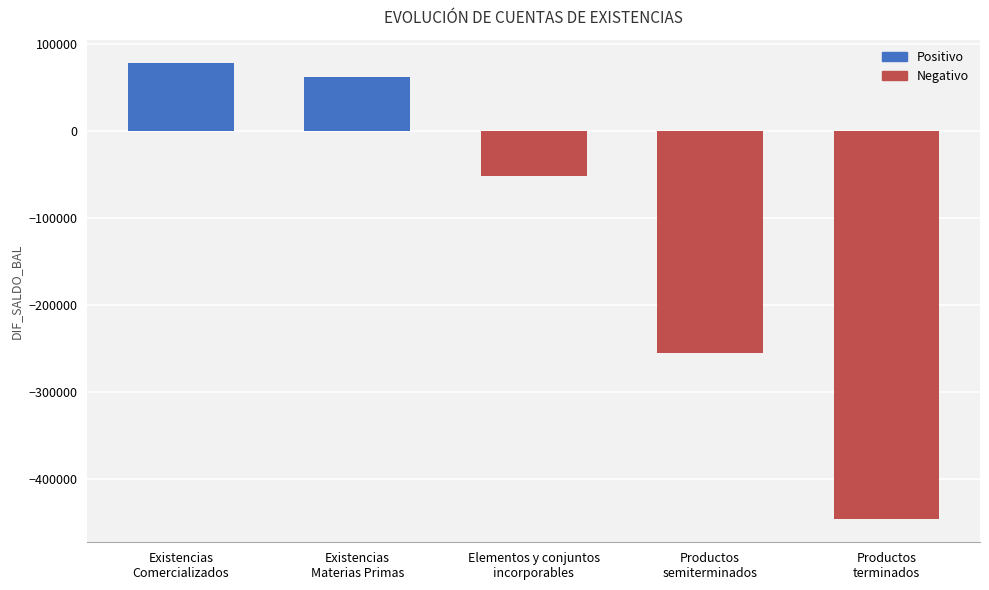

Reading left to right, what are all the values shown in this chart?

78481.0	61344.7	-51781.2	-255042.0	-446401.9